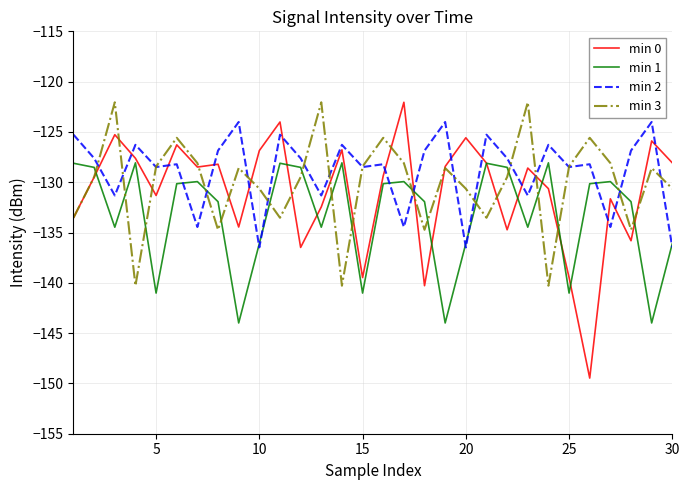

What is the greatest value displayed?

-122.1